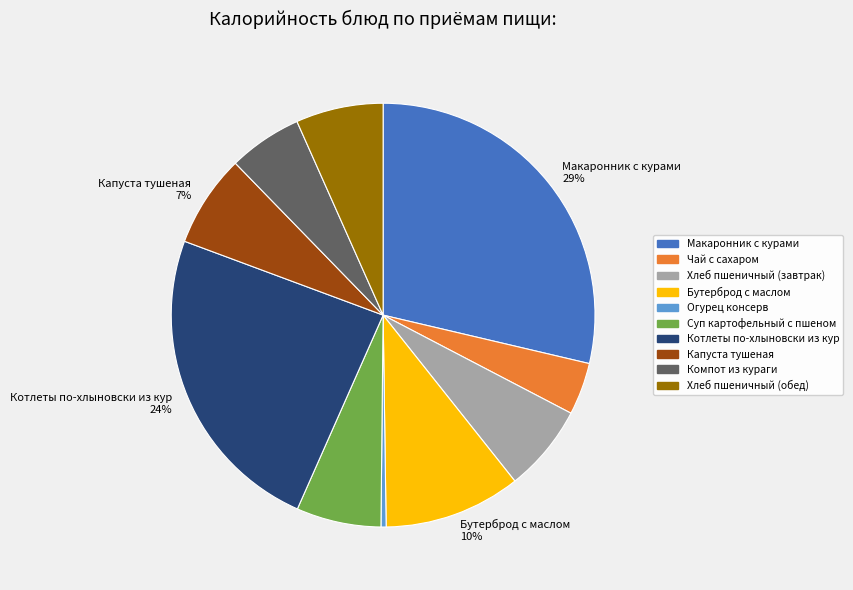

Does any single category account for the majority?

No